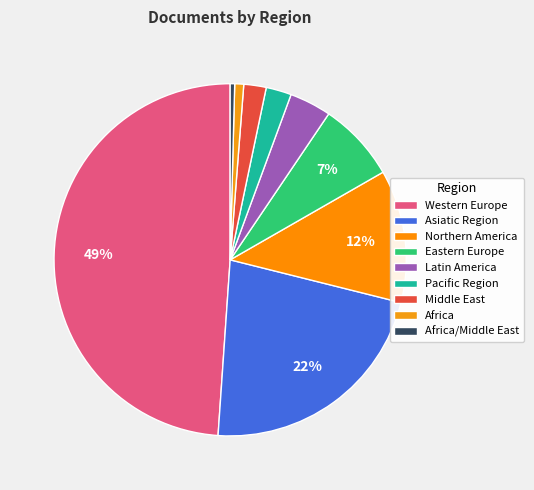

How many segments does this pie chart have?

9